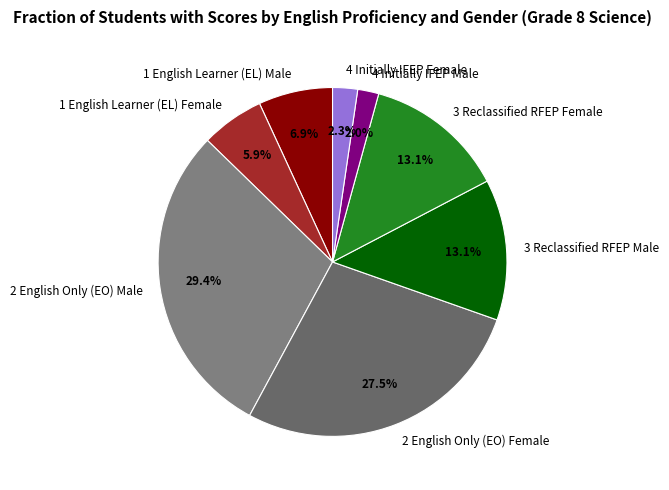

Which slice is the largest?

2 English Only (EO) Male